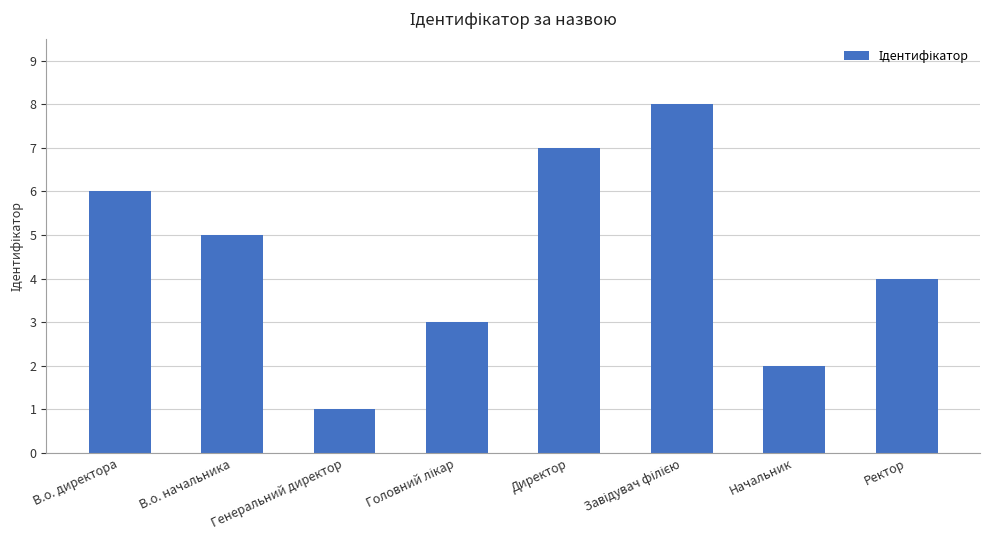

How many data points does each series have?

8